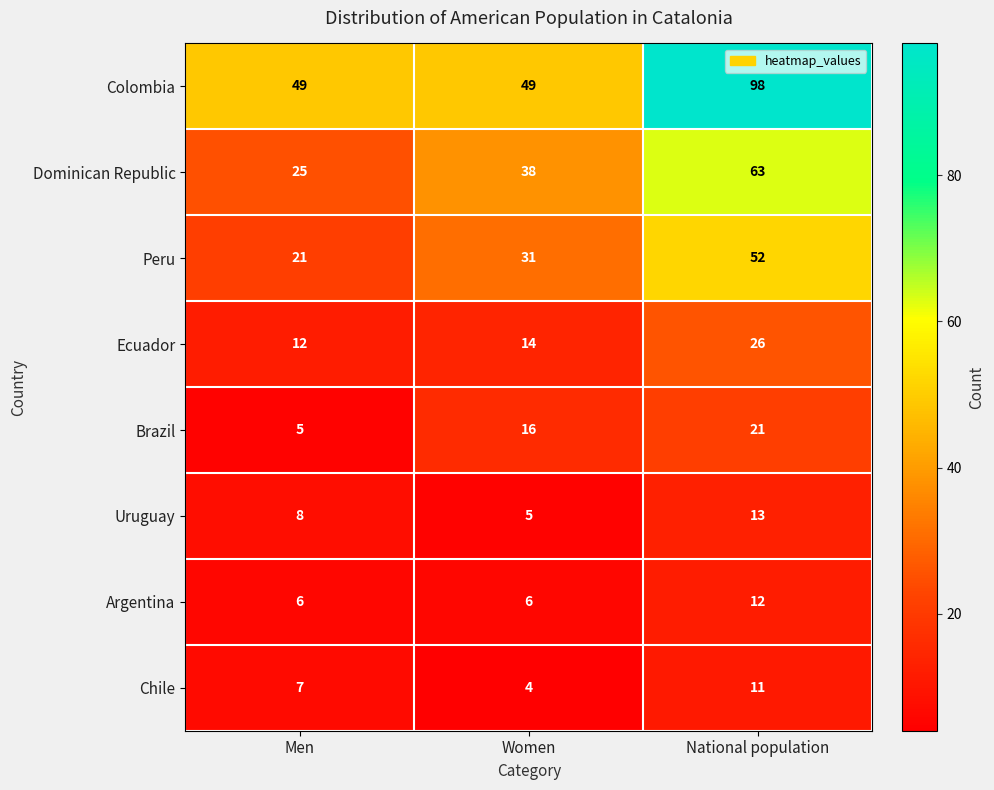

List the series in order of their peak value, lowest first.

Chile, Argentina, Uruguay, Brazil, Ecuador, Peru, Dominican Republic, Colombia